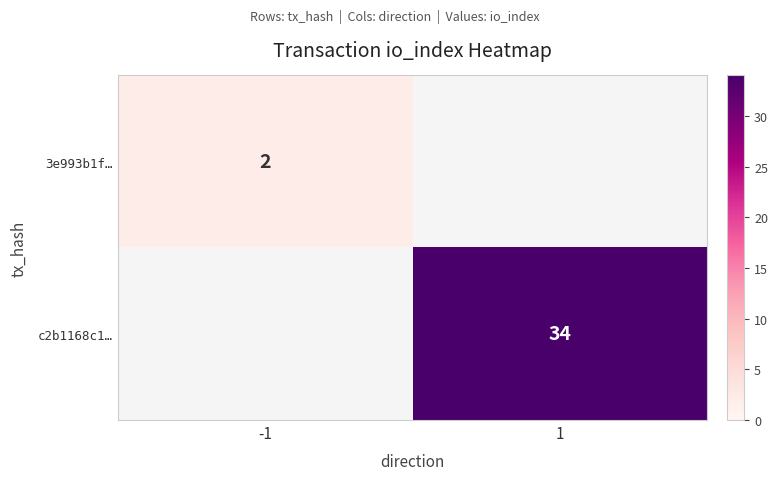

True or false: c2b1168c1… has a value of 17 at 1.

False